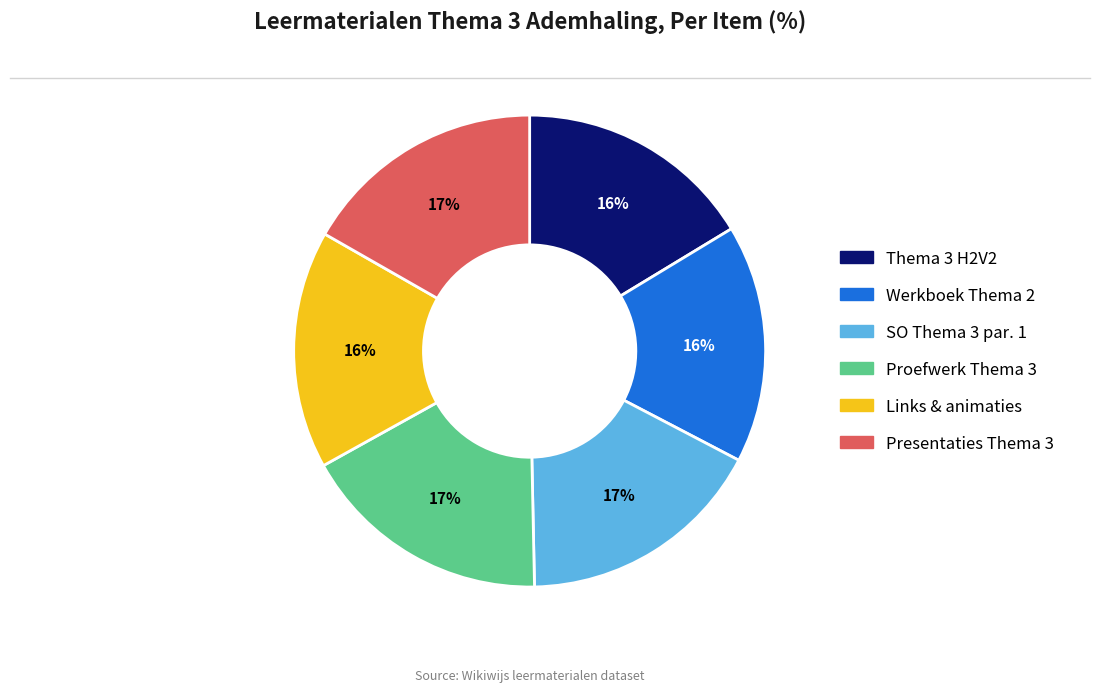

Is there a majority slice in this chart?

No